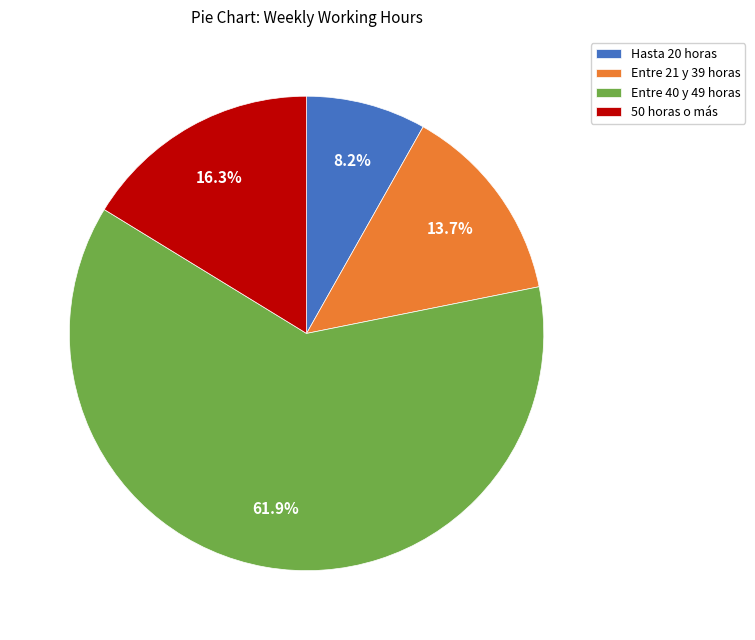

Which slice is the smallest?

Hasta 20 horas